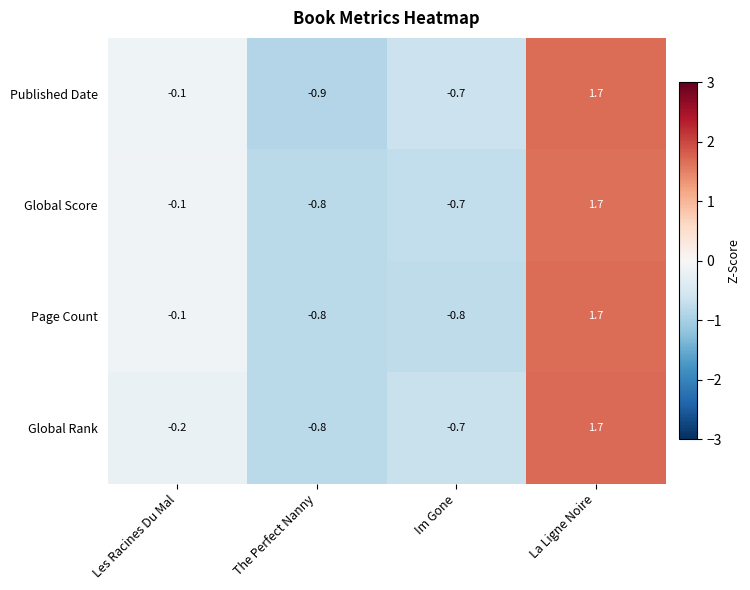

What is the sum of the Page Count values at Les Racines Du Mal and Im Gone?

-0.9